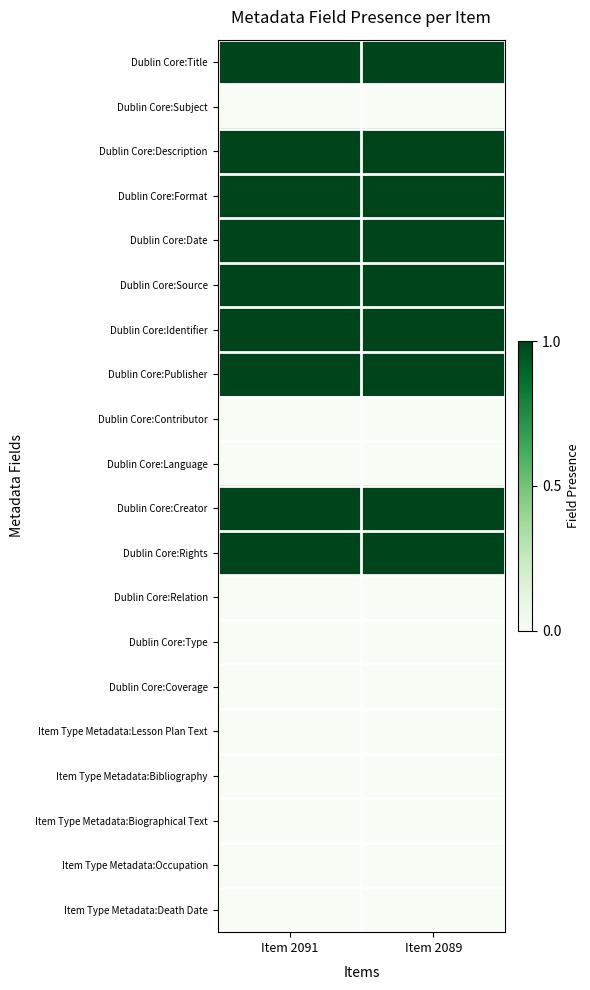

Between Item 2091 and Item 2089, which is larger?

Item 2091